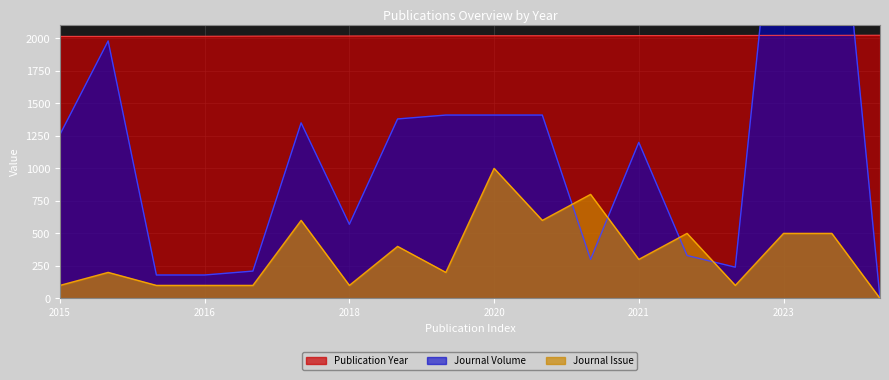

Reading right to left, list all the values displayed in this chart.

Publication Year: 2024	2023	2023	2022	2021	2021	2020	2020	2020	2020	2019	2018	2018	2017	2016	2016	2015	2015
Journal Volume: 0	3840	3840	240	330	1200	300	1410	1410	1410	1380	570	1350	210	180	180	1980	1260
Journal Issue: 0	500	500	100	500	300	800	600	1000	200	400	100	600	100	100	100	200	100